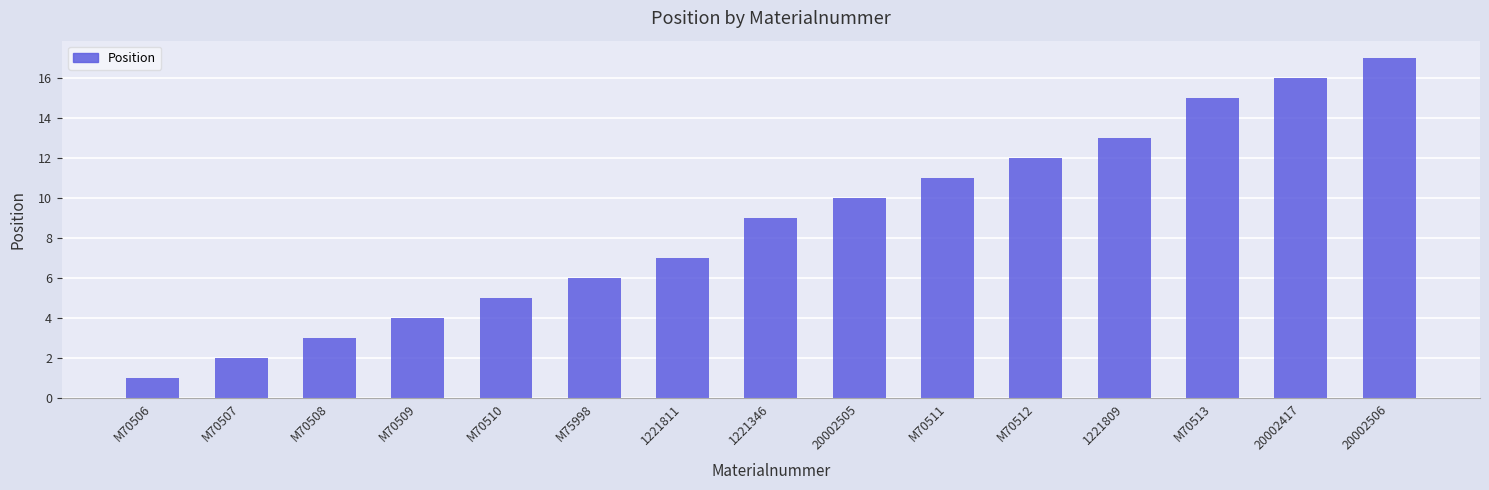

What is the greatest value displayed?

17